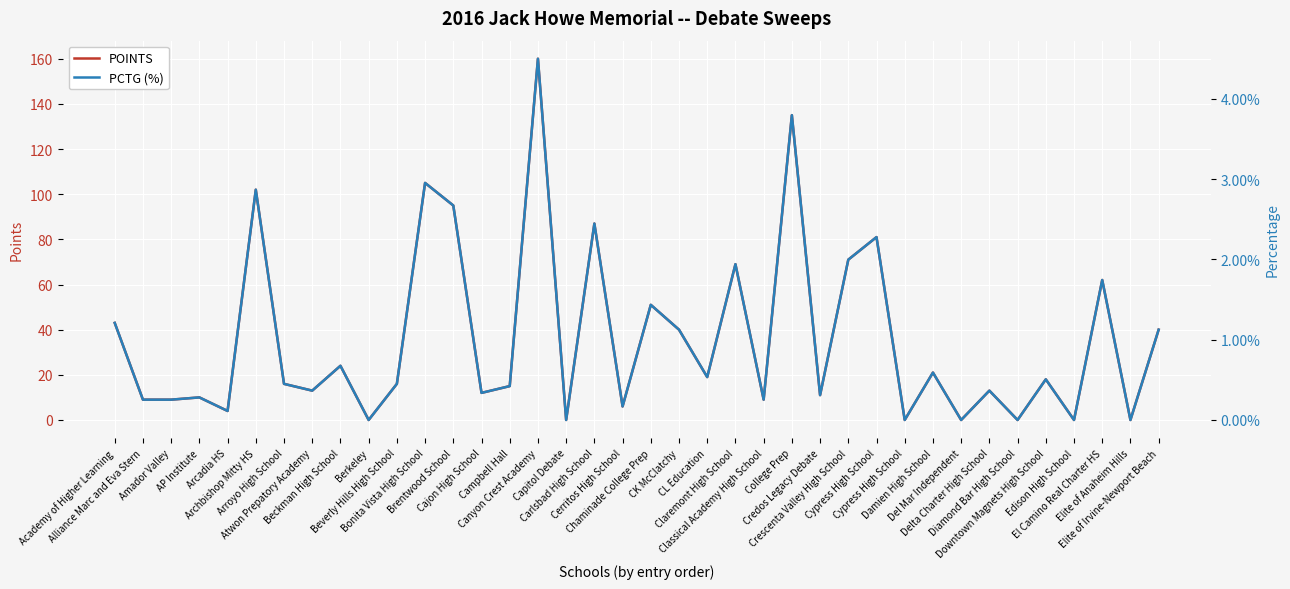

What is the value of the POINTS point at the 23rd from the left?

69.0